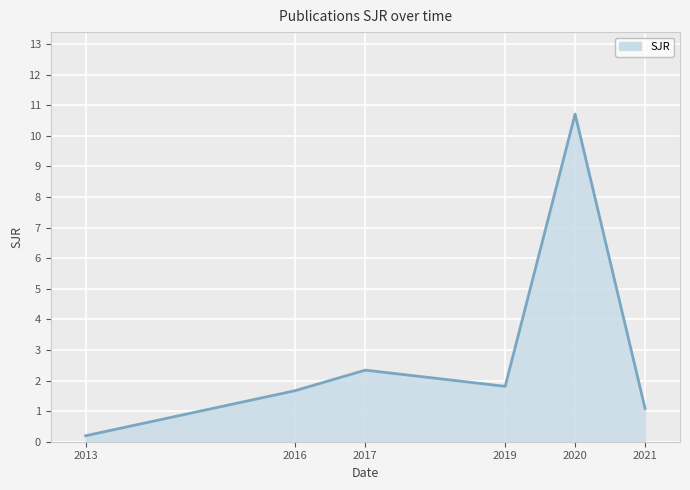

What is the smallest value displayed?

0.2